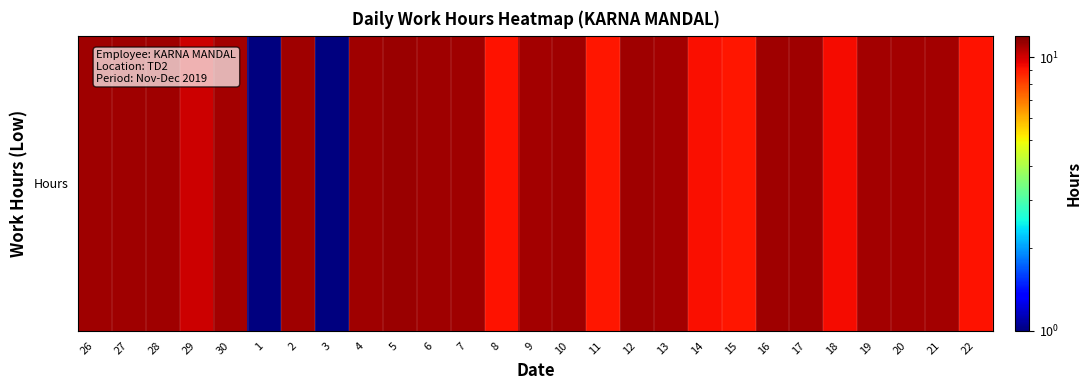

Reading right to left, what are all the values shown in this chart?

9.1	11.1	11.1	11.1	9.3	11.1	11.1	9.1	9.2	11.1	11.1	9.1	11.2	11.1	9.1	11.2	11.2	11.3	11.1	0.0	11.1	0.0	11.1	10.2	11.2	11.2	11.2